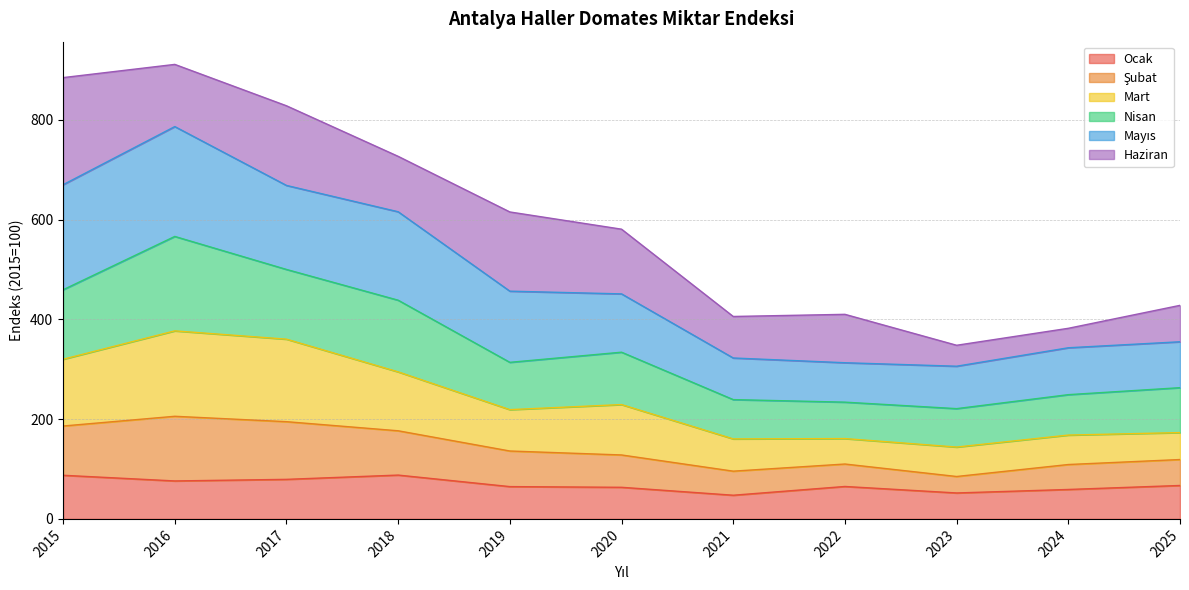

True or false: Ocak has a value of 76.1 at 2016.

True